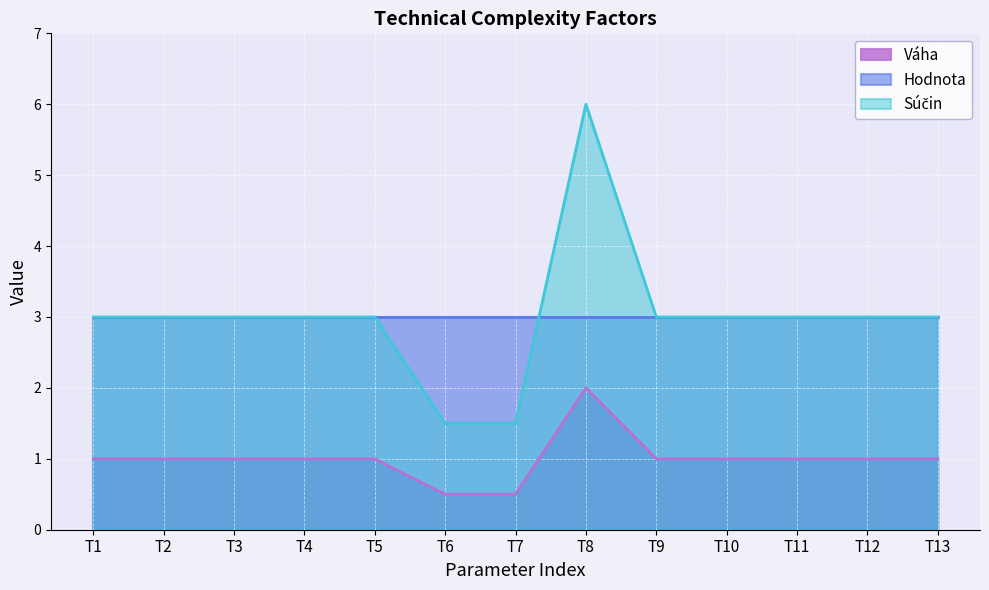

True or false: Súčin and Váha intersect in this chart.

False